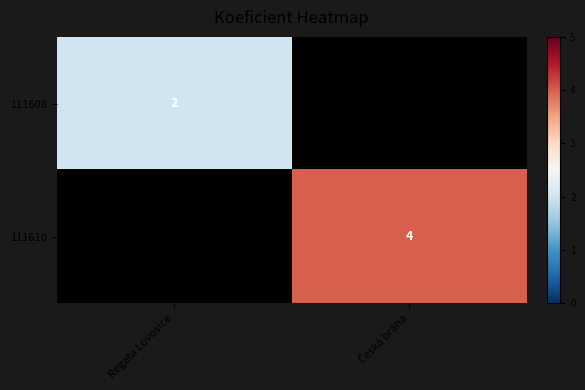

The value of 111608 at Regata Lovosice is 2.7. True or false?

False